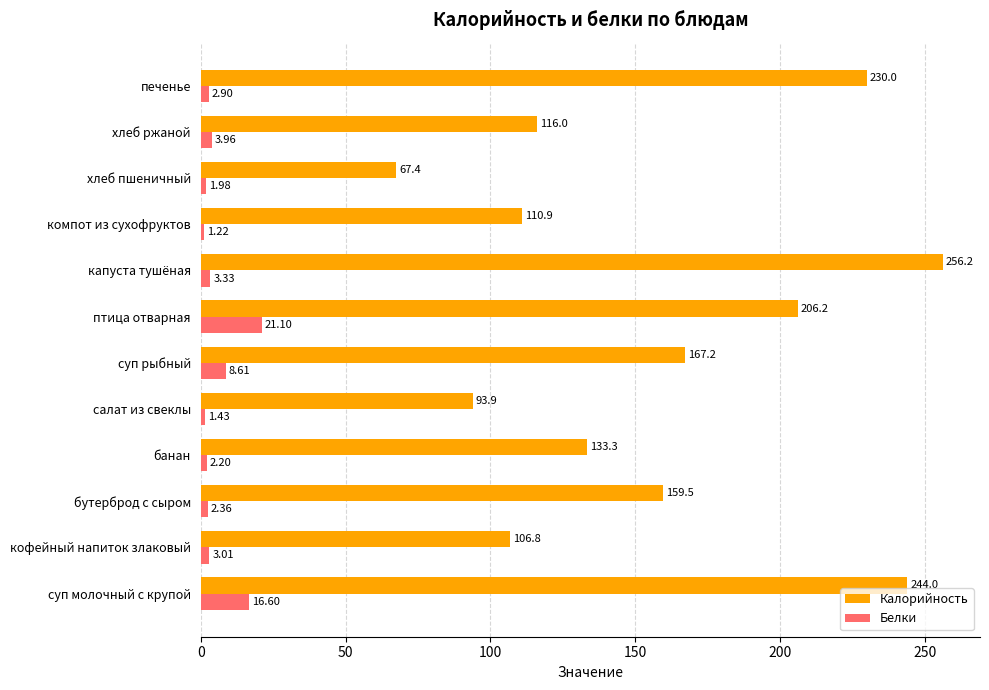

Between кофейный напиток злаковый and птица отварная, which series saw the biggest shift?

Калорийность